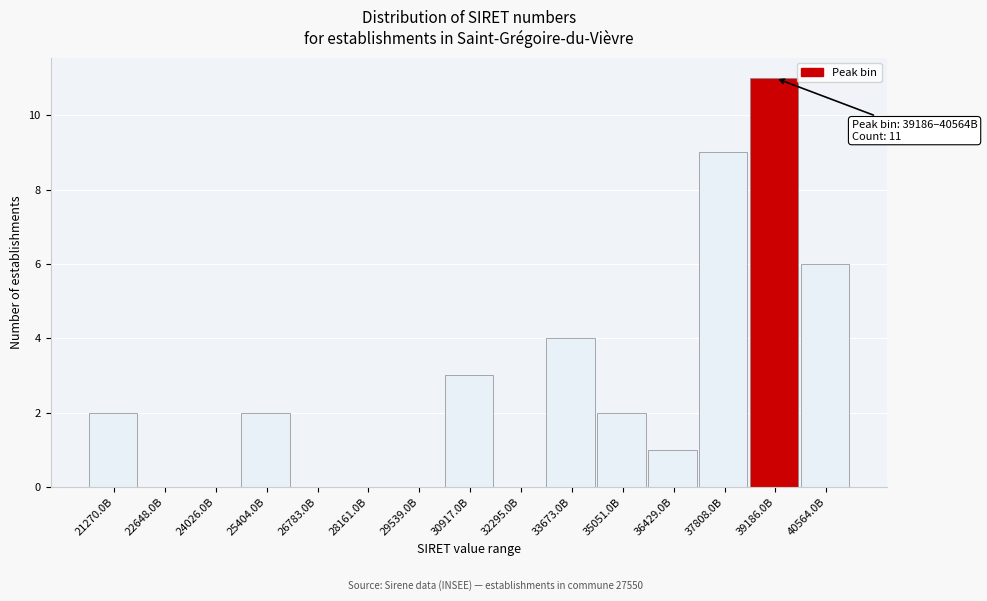

Reading left to right, transcribe all the data shown in this chart.

21270.0B=2	22648.0B=0	24026.0B=0	25404.0B=2	26783.0B=0	28161.0B=0	29539.0B=0	30917.0B=3	32295.0B=0	33673.0B=4	35051.0B=2	36429.0B=1	37808.0B=9	39186.0B=11	40564.0B=6